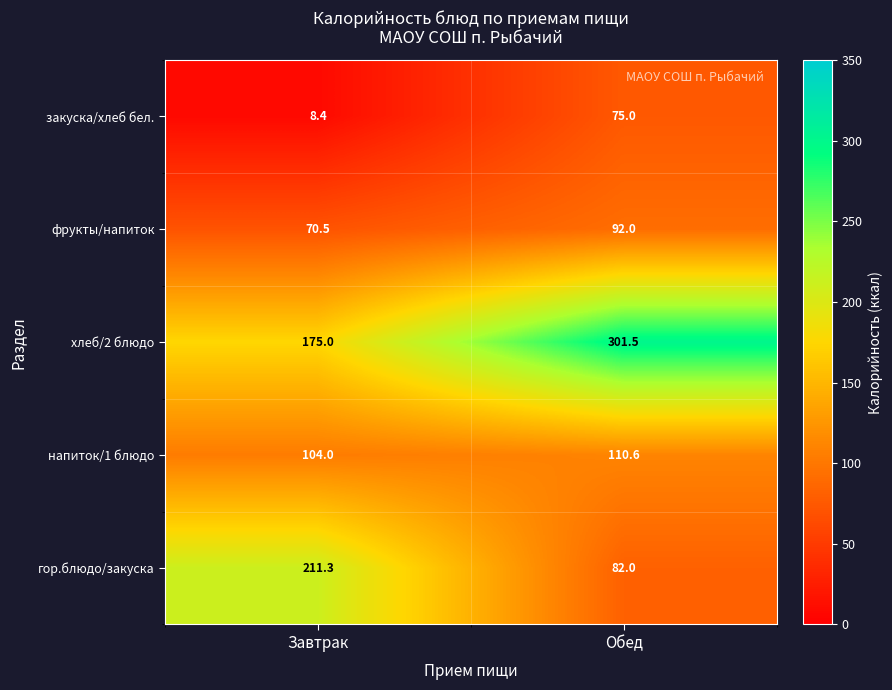

Reading right to left, extract all data points from this chart.

закуска/хлеб бел.: 75.0	8.4
фрукты/напиток: 92.0	70.5
хлеб/2 блюдо: 301.5	175.0
напиток/1 блюдо: 110.6	104.0
гор.блюдо/закуска: 82.0	211.3